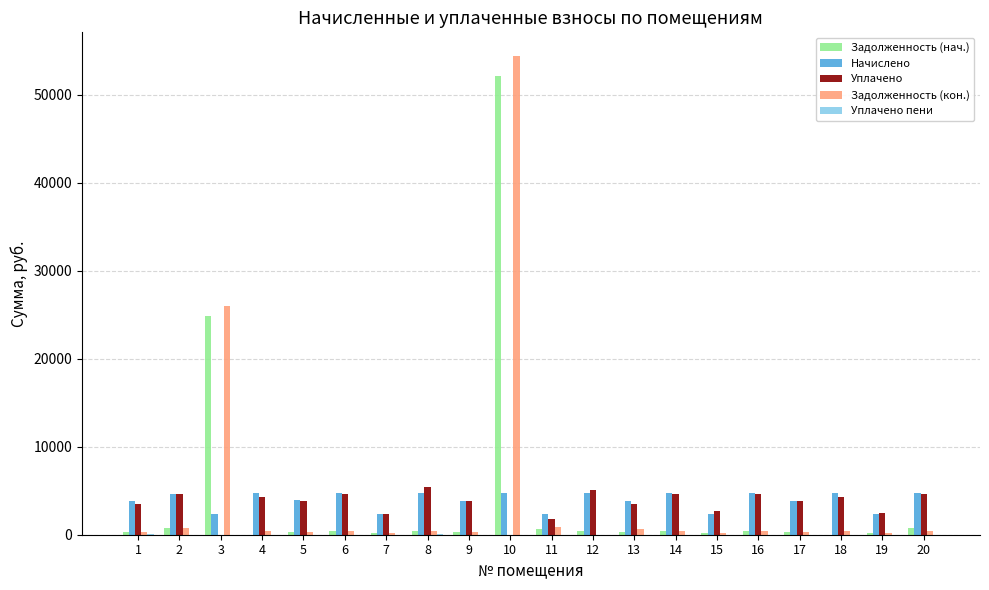

How many data points in Начислено are above 4667?

10